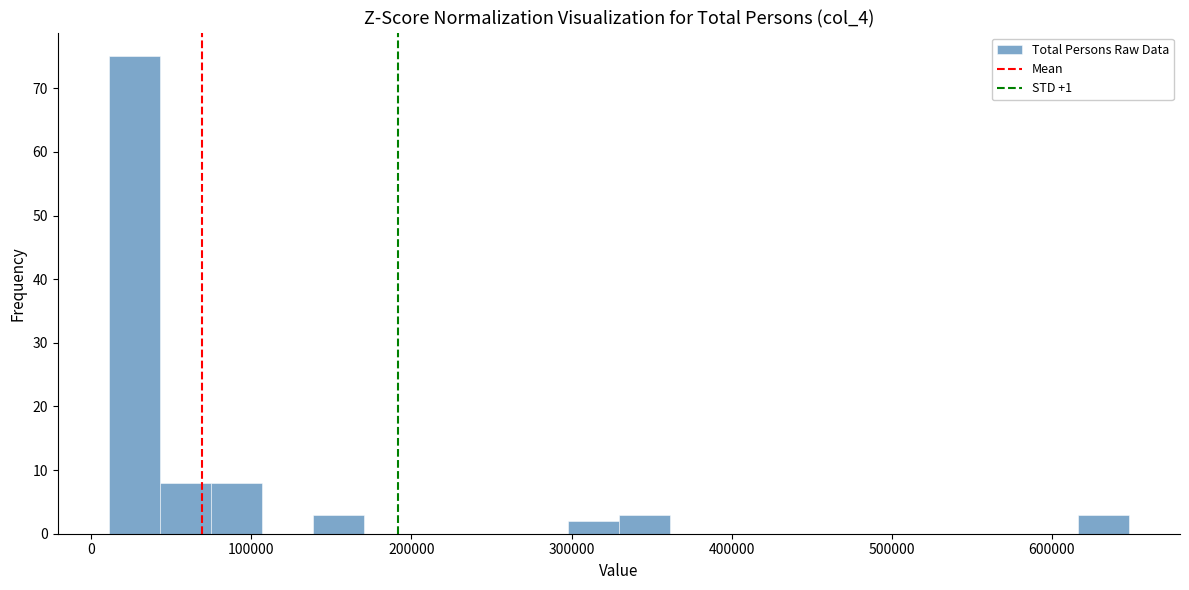

Around what value on the x-axis is the tallest bar? Give the approximate position of its centre, as read against the axis.

30000